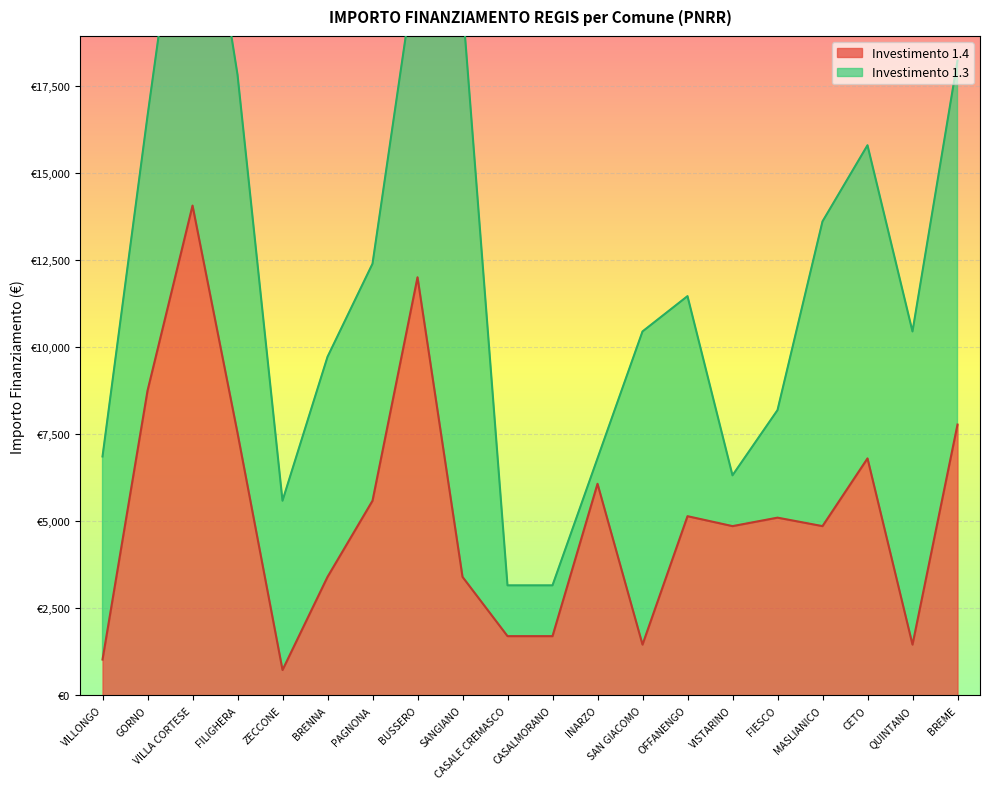

List the labels in order of value, smallest first.

ZECCONE, VILLONGO, SAN GIACOMO, QUINTANO, CASALE CREMASCO, CASALMORANO, BRENNA, SANGIANO, VISTARINO, MASLIANICO, FIESCO, OFFANENGO, PAGNONA, INARZO, CETO, FILIGHERA, BREME, GORNO, BUSSERO, VILLA CORTESE